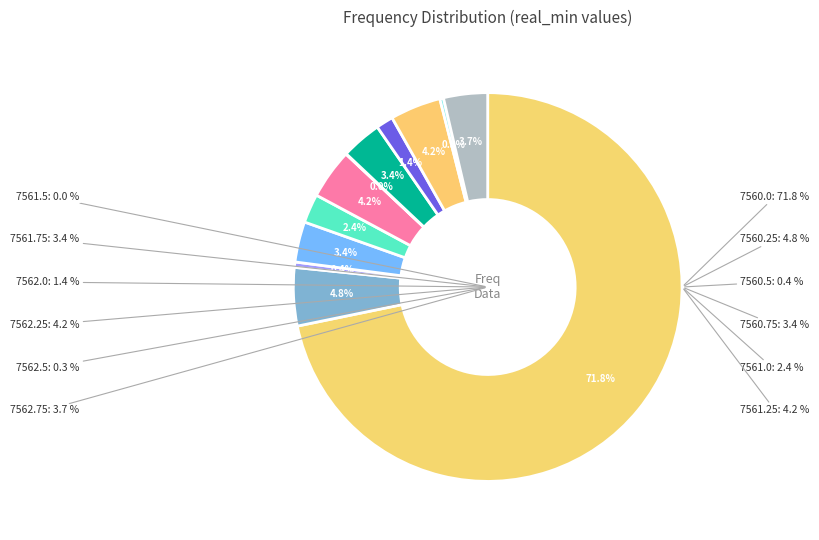

Which slice is the largest?

7560.0